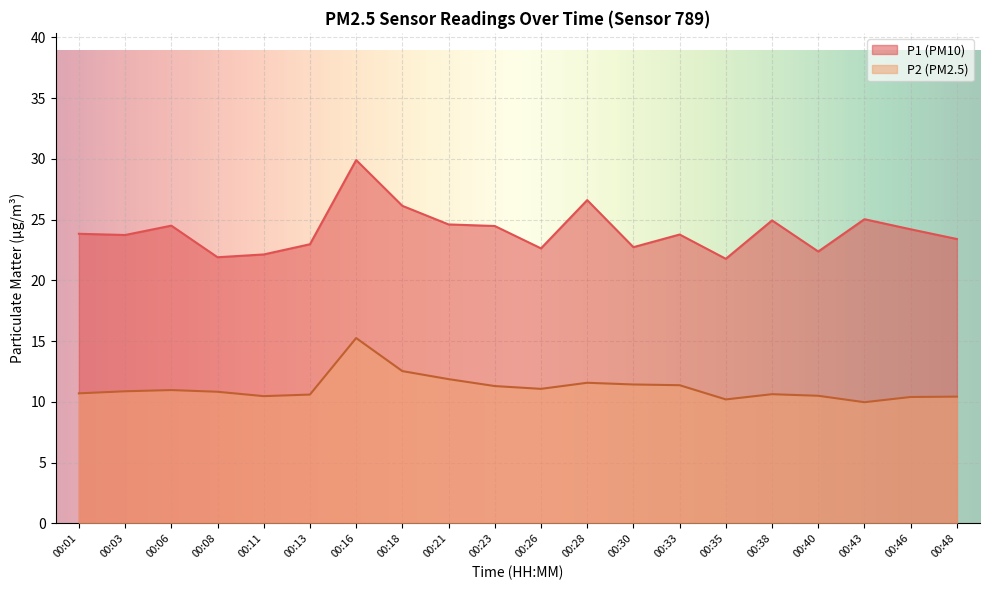

Between 00:38 and 00:26, which is larger?

00:38